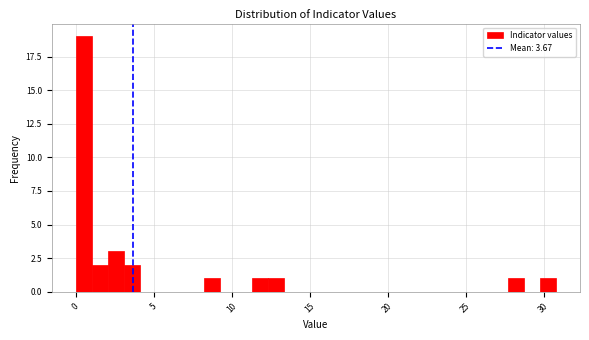

Around what value on the x-axis is the tallest bar? Give the approximate position of its centre, as read against the axis.

0.5